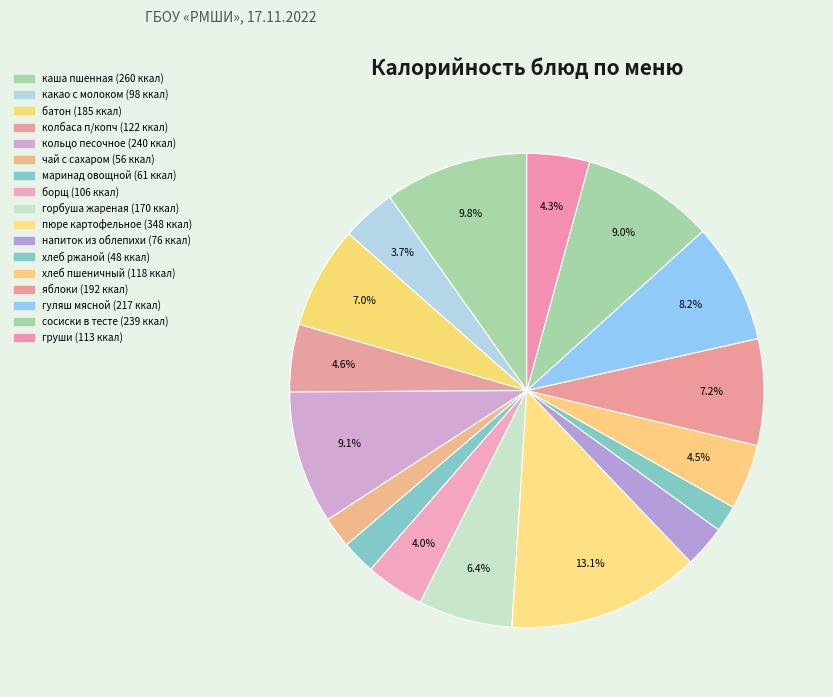

Is there any slice that represents more than half of the pie?

No